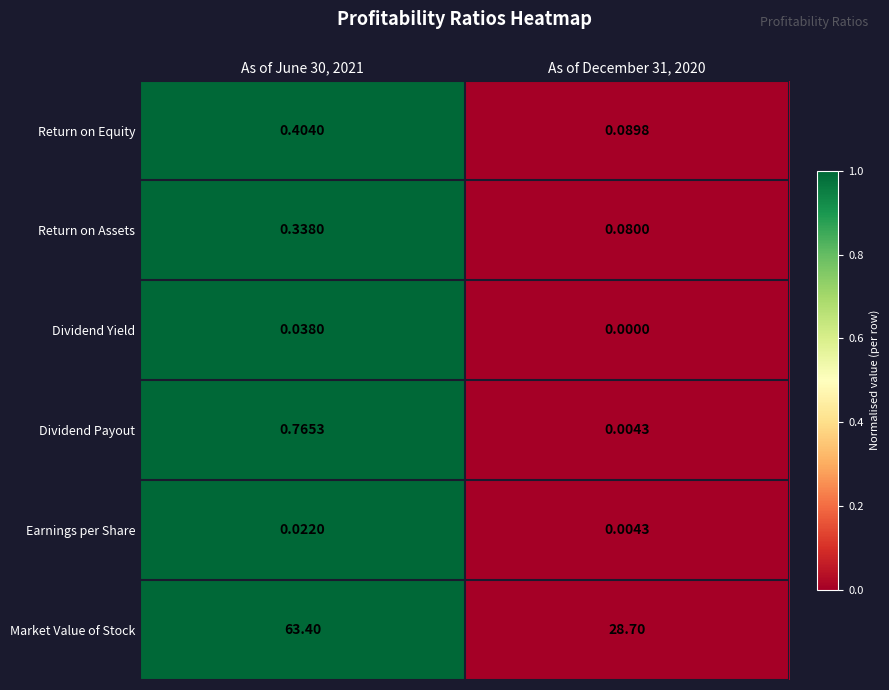

Which series changed the most between As of June 30, 2021 and As of December 31, 2020?

Market Value of Stock